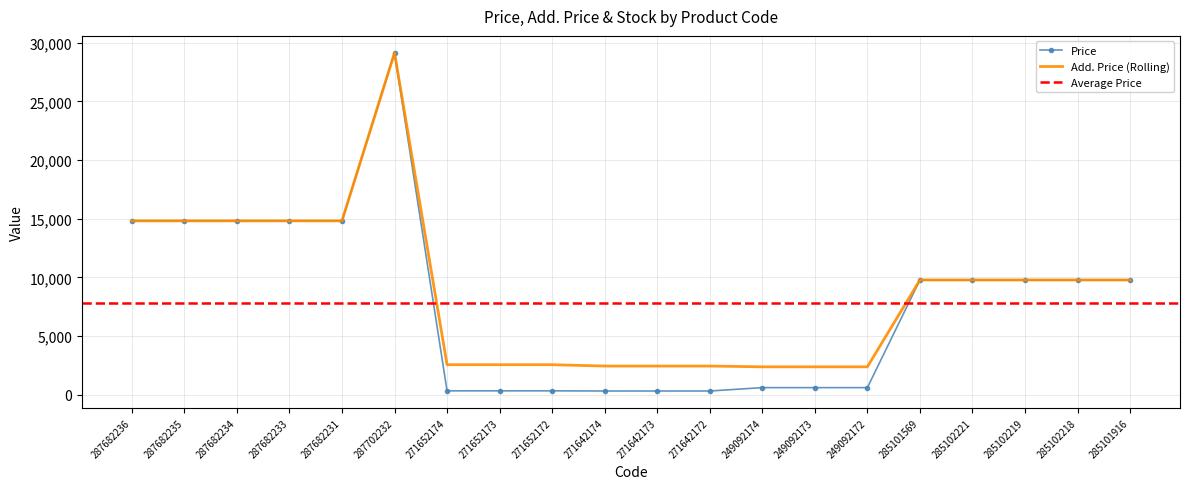

The value of Add. Price (Rolling) at 271652172 is 2546.4. True or false?

True